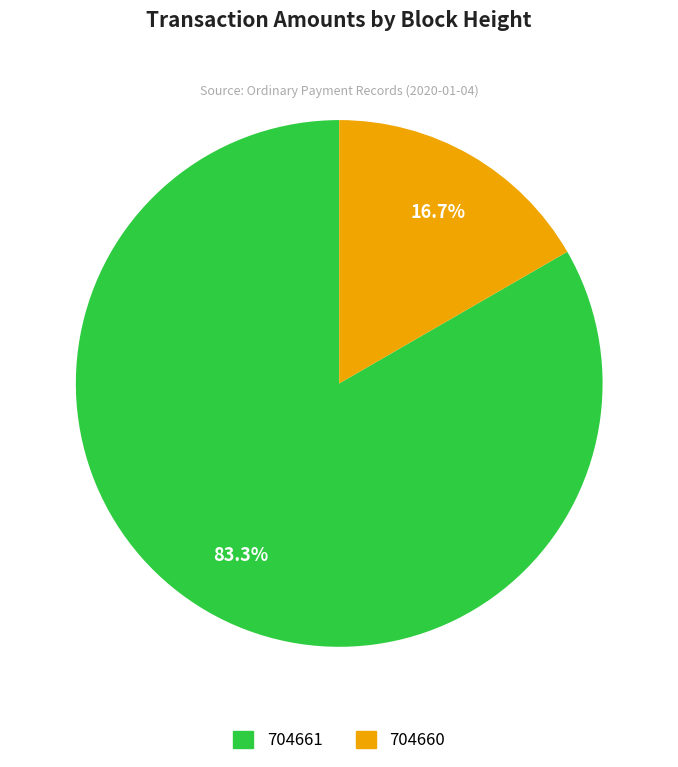

How many segments does this pie chart have?

2